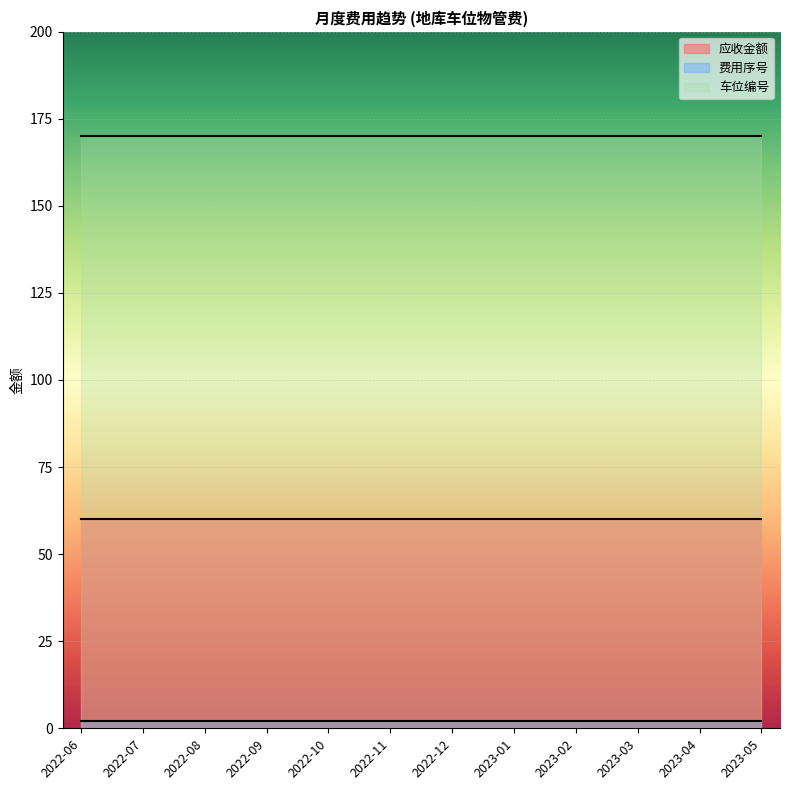

What is the label of the 11th point from the left?

2023-04